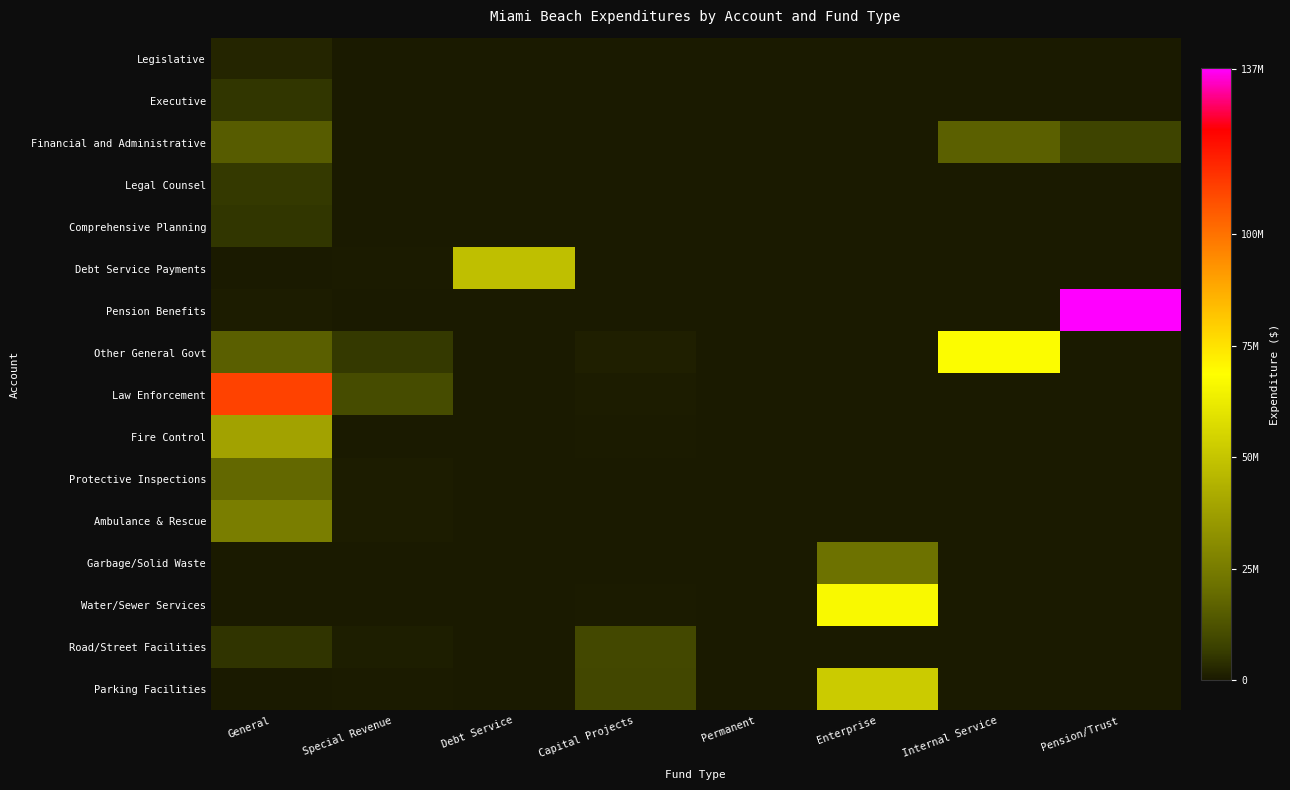

Which series has the widest spread of values?

Pension Benefits